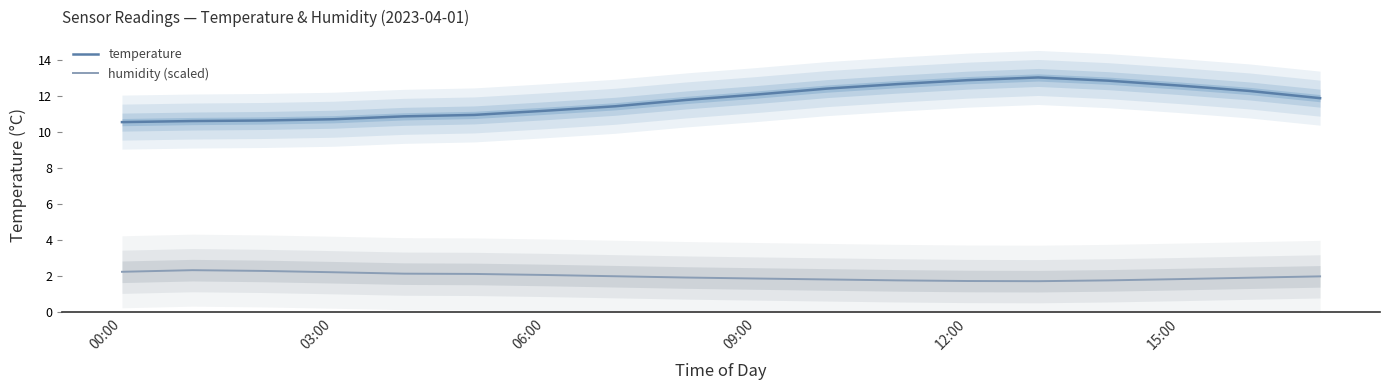

In temperature, how many points are higher than both neighbors (excluding endpoints)?

1